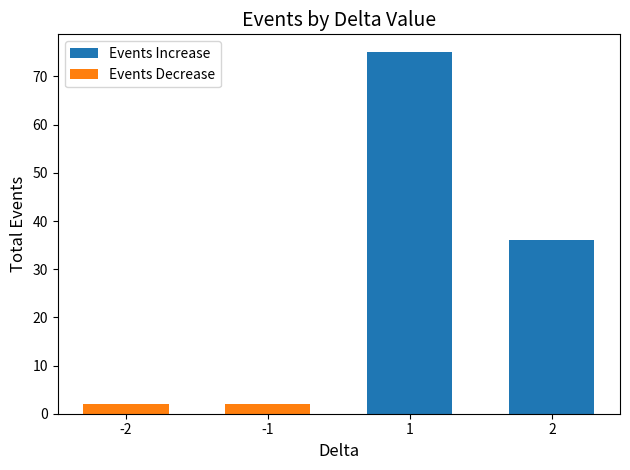

Which category has the highest value in the Events Decrease series?

-2